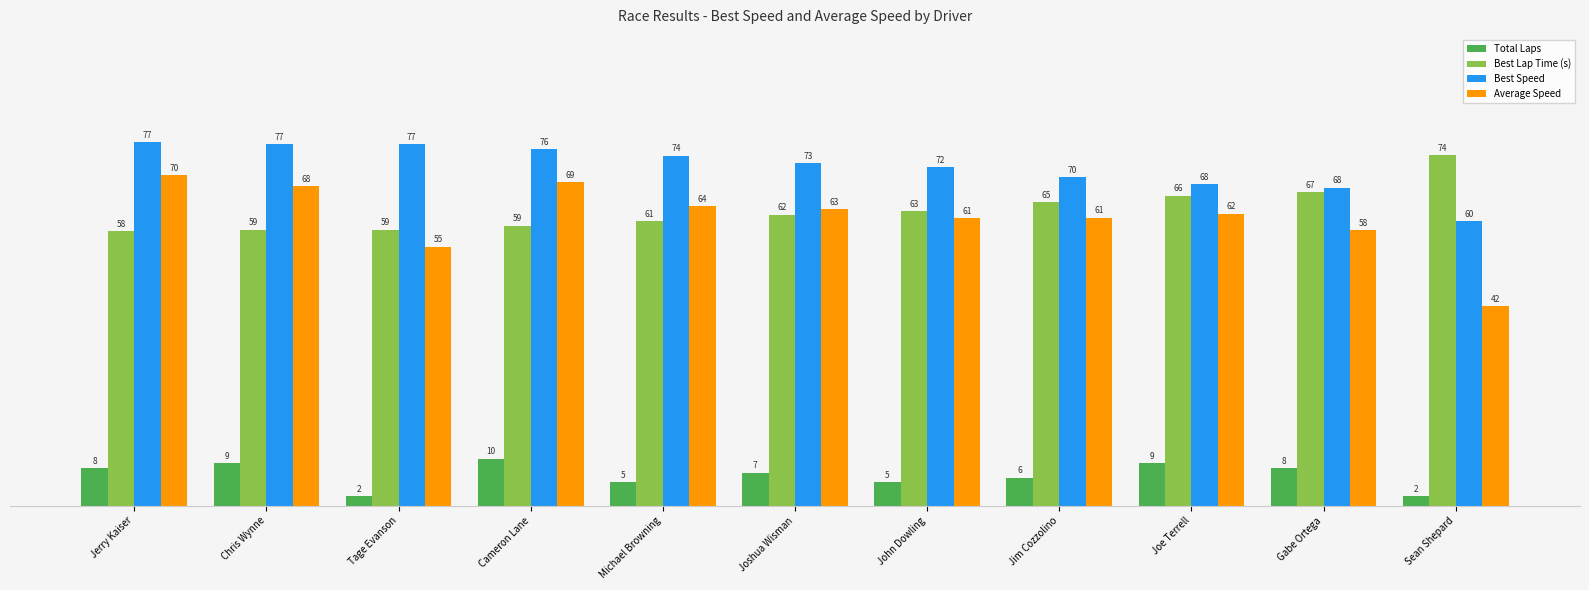

What is the minimum value for Average Speed?

42.3